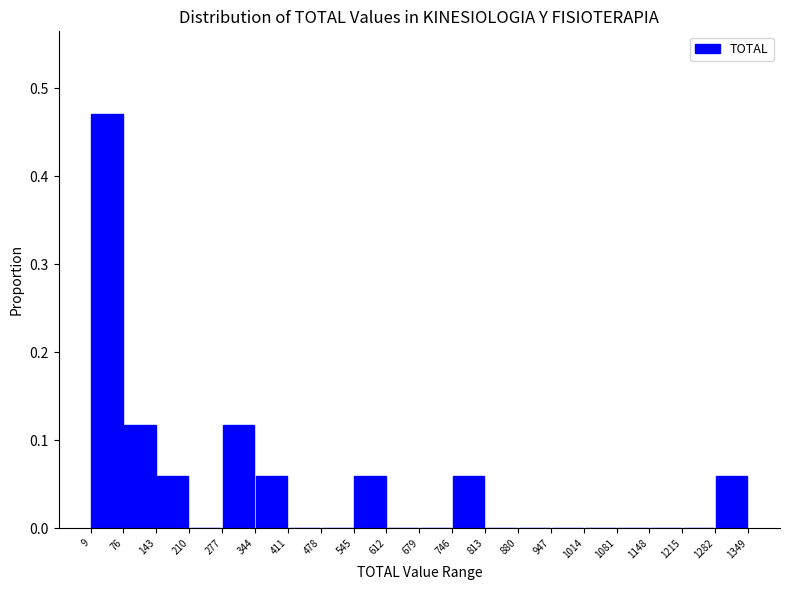

How tall is the bar that spans 76 to 143 on the x-axis? The values are not printed on the chart, so give them approximately, as read against the axis.

0.12